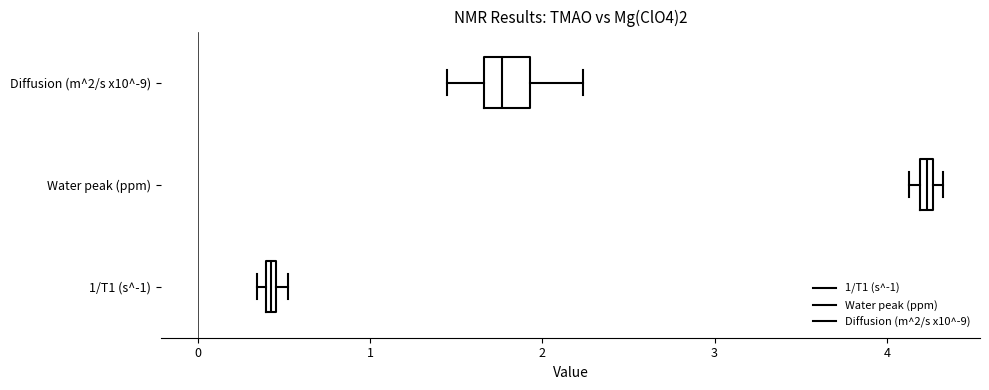

Which box is the widest, from its left edge to its right edge?

Diffusion (m^2/s x10^-9)